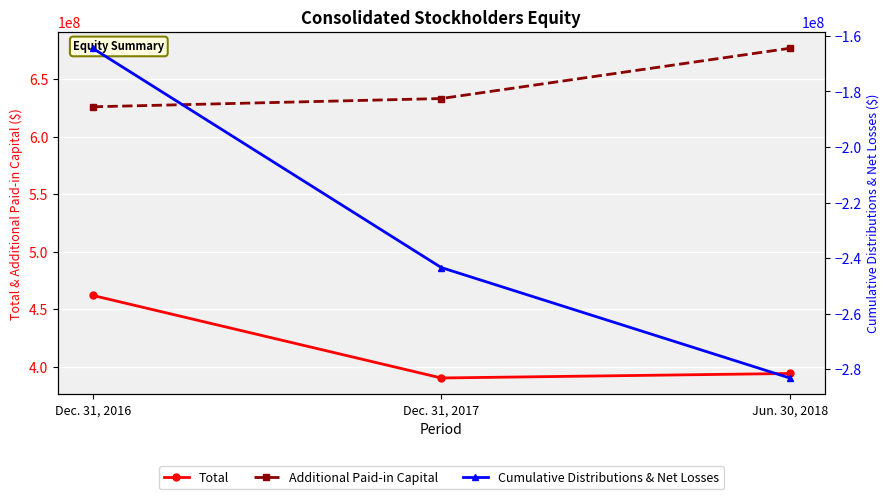

Reading right to left, what are all the values shown in this chart?

Total: 394214716	390305183	462048286
Additional Paid-in Capital: 676854459	633186743	625996383
Cumulative Distributions & Net Losses: -283152381	-243389996	-164445092